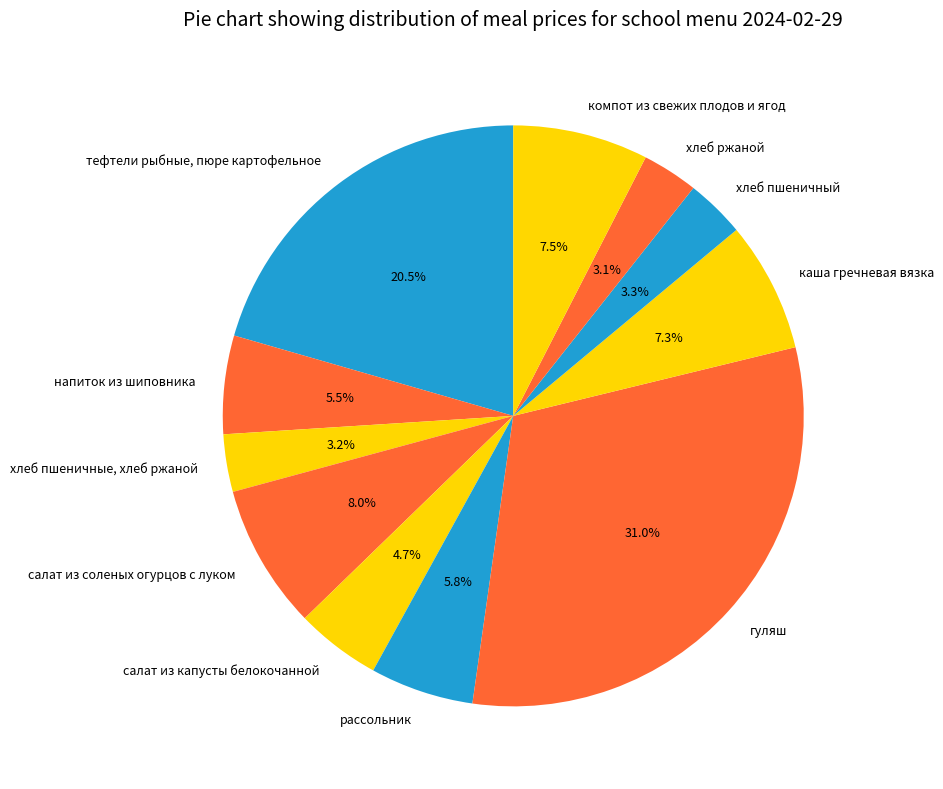

Which category has the biggest portion of the pie?

гуляш